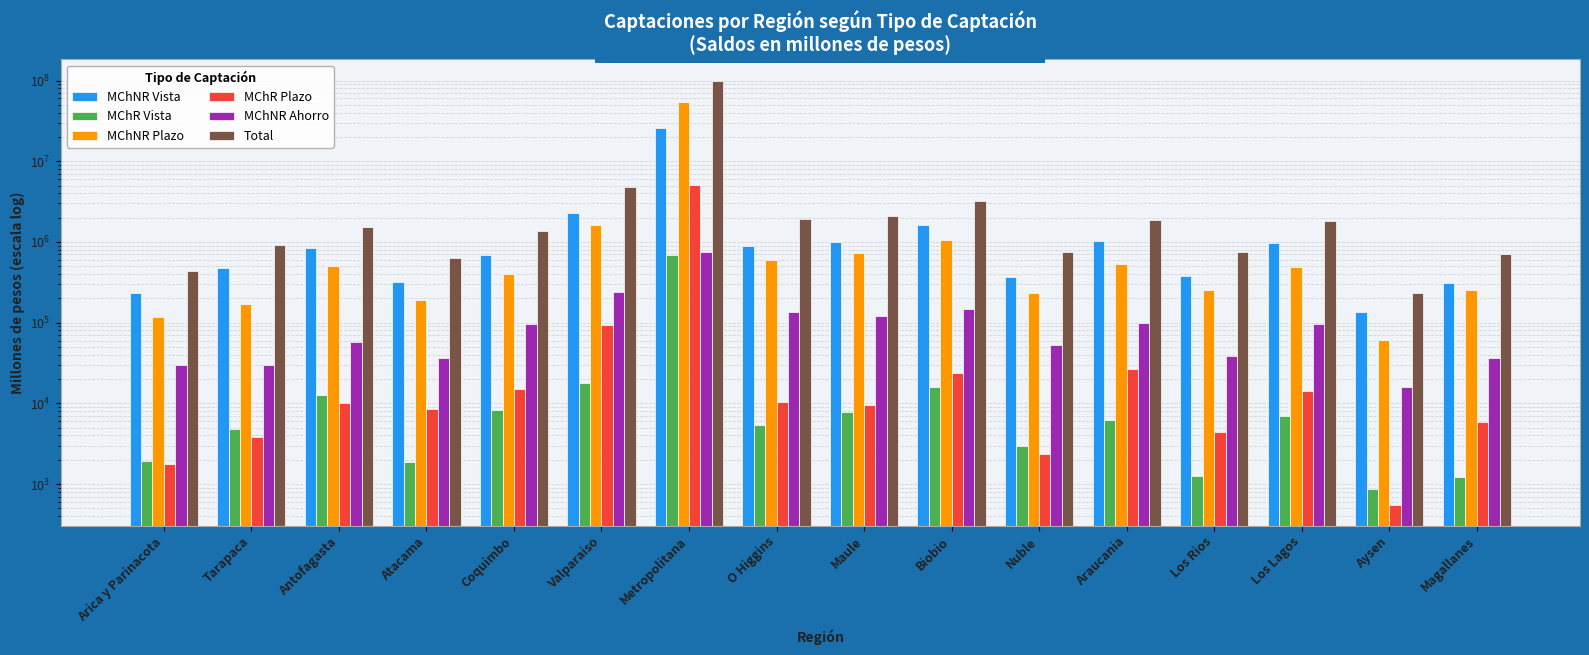

At how many categories does at least one series exceed 99623520?

1